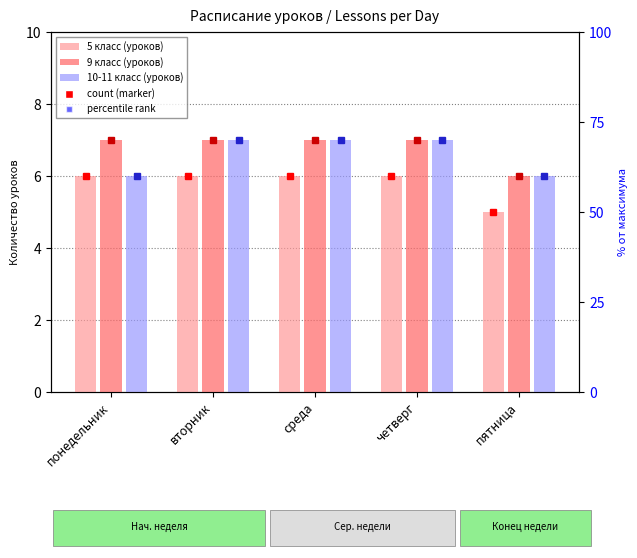

Count the 9 класс (уроков) values in the range 7 to 8.

4